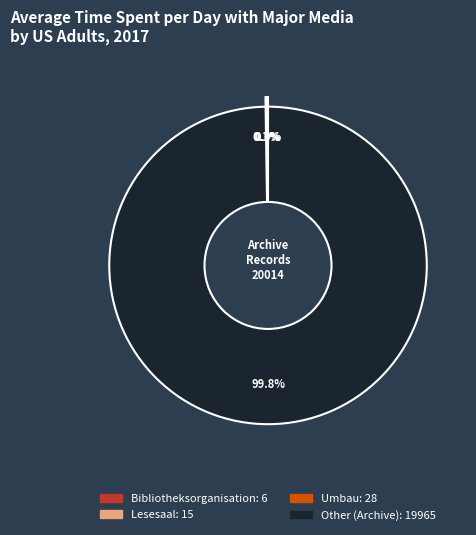

Is there a majority slice in this chart?

Yes